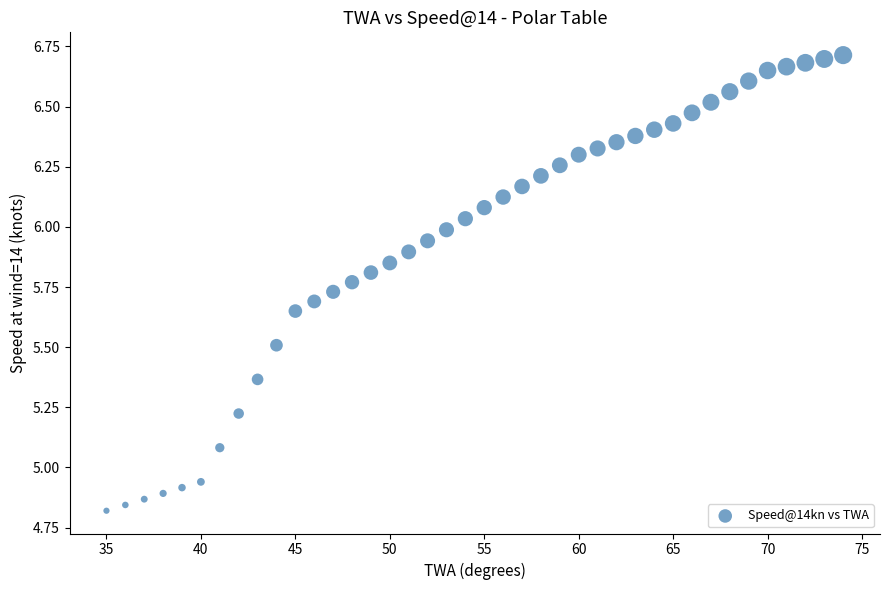

What is the range of Y values (max minus min)?

1.9